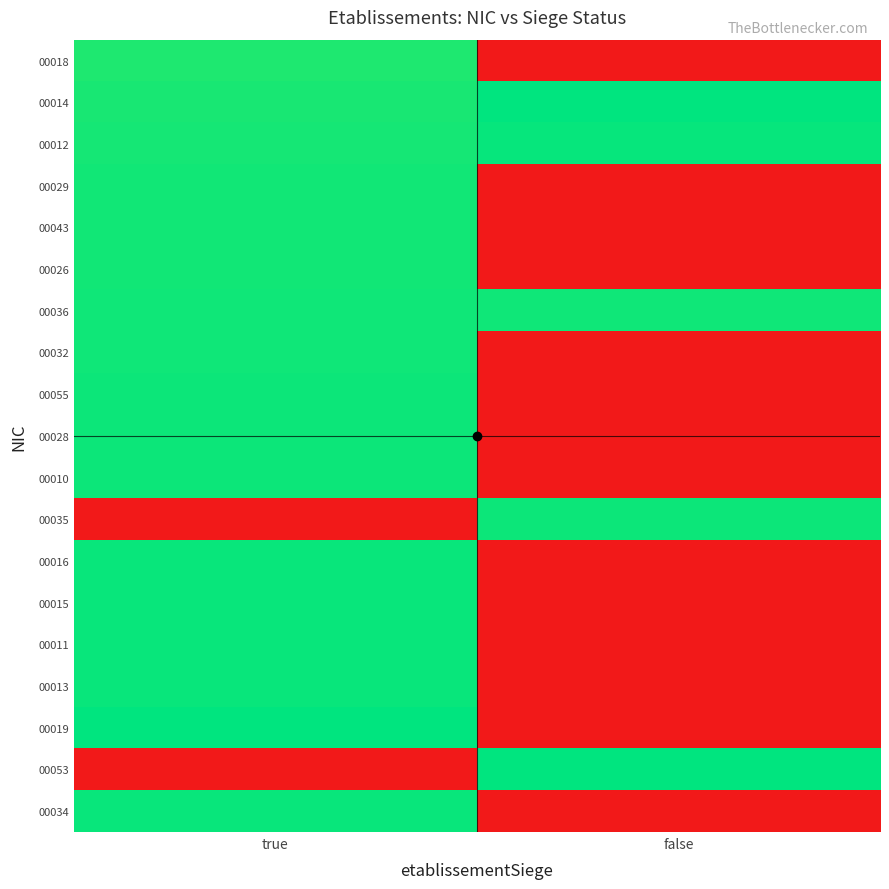

List the series in order of their peak value, lowest first.

00018, 00029, 00043, 00026, 00032, 00036, 00055, 00028, 00010, 00035, 00016, 00034, 00013, 00015, 00011, 00012, 00019, 00053, 00014